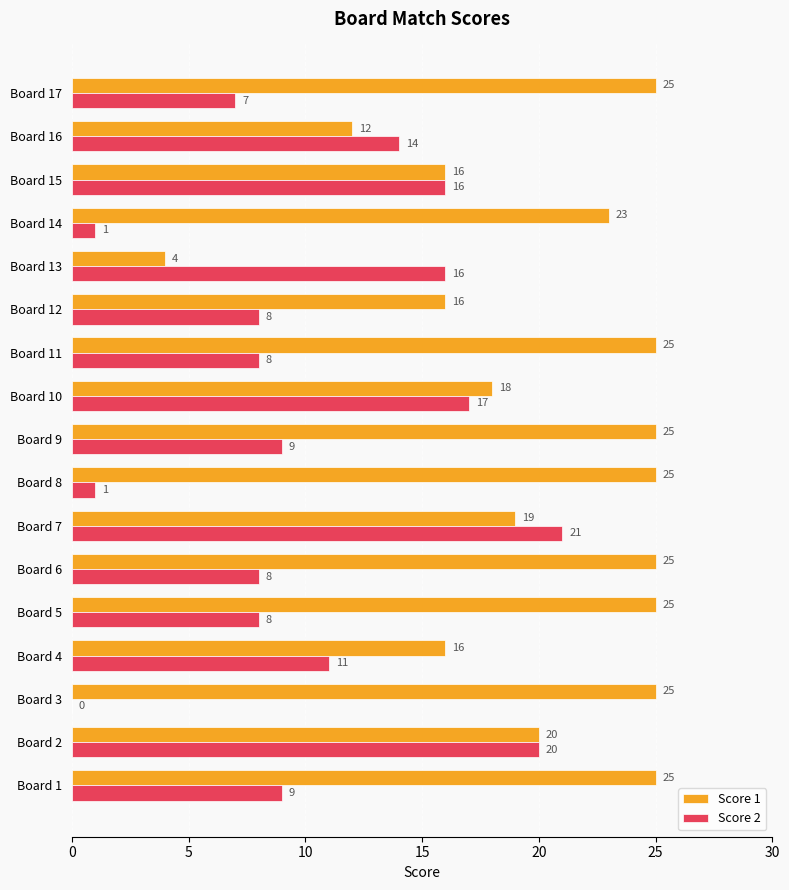

What value does the Score 2 series have at Board 1, to the nearest 10?

10